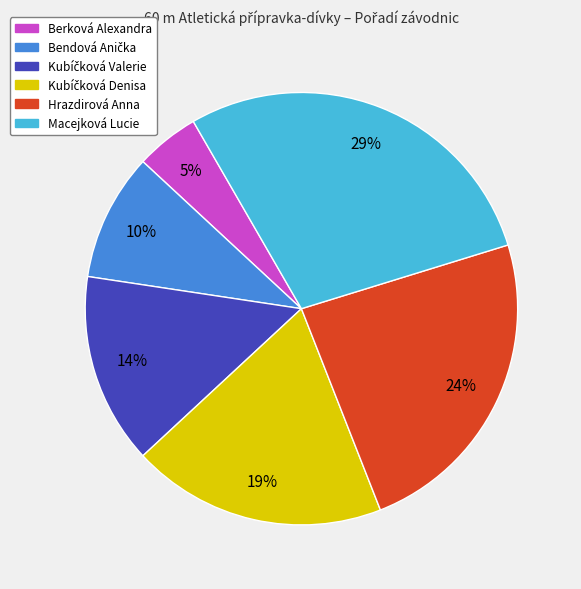

True or false: Macejková Lucie accounts for 16% of the total.

False